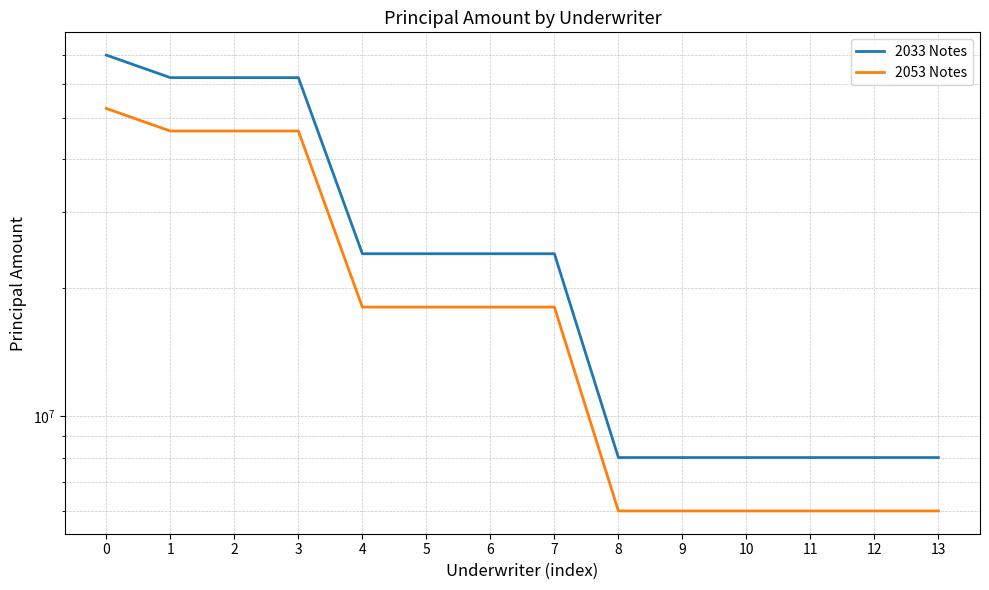

The 2053 Notes series shows 18000000 at 6. True or false?

True